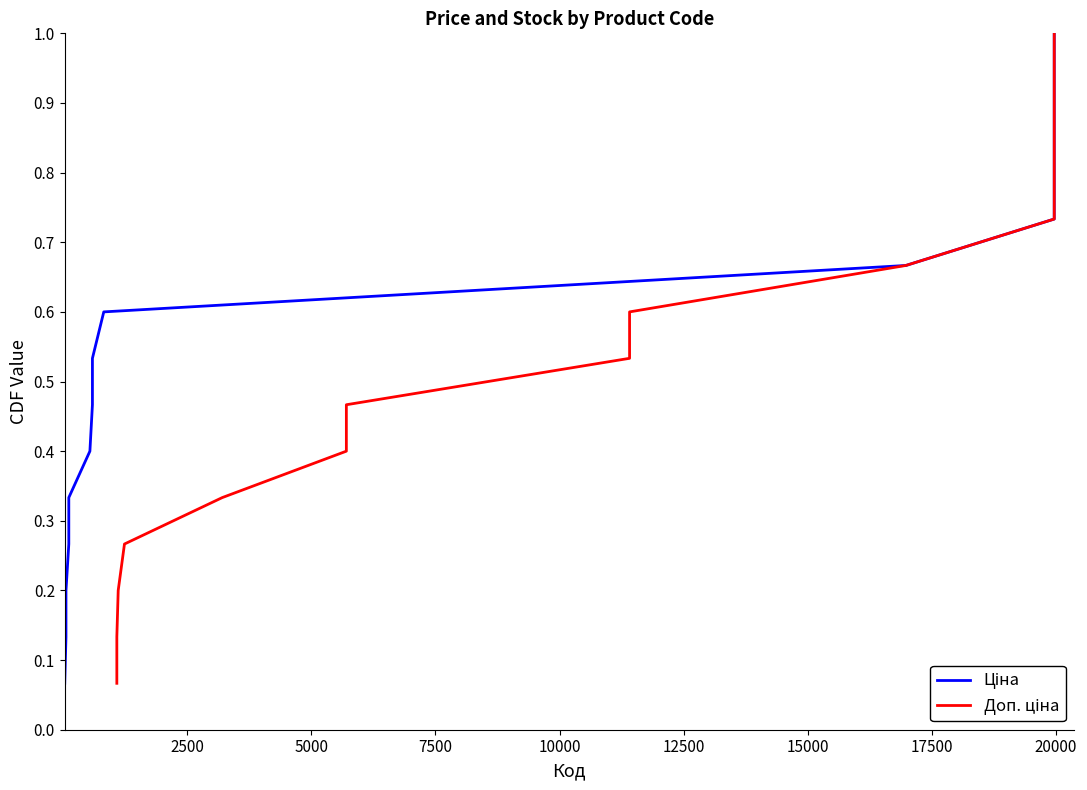

True or false: Доп. ціна and Ціна intersect in this chart.

False